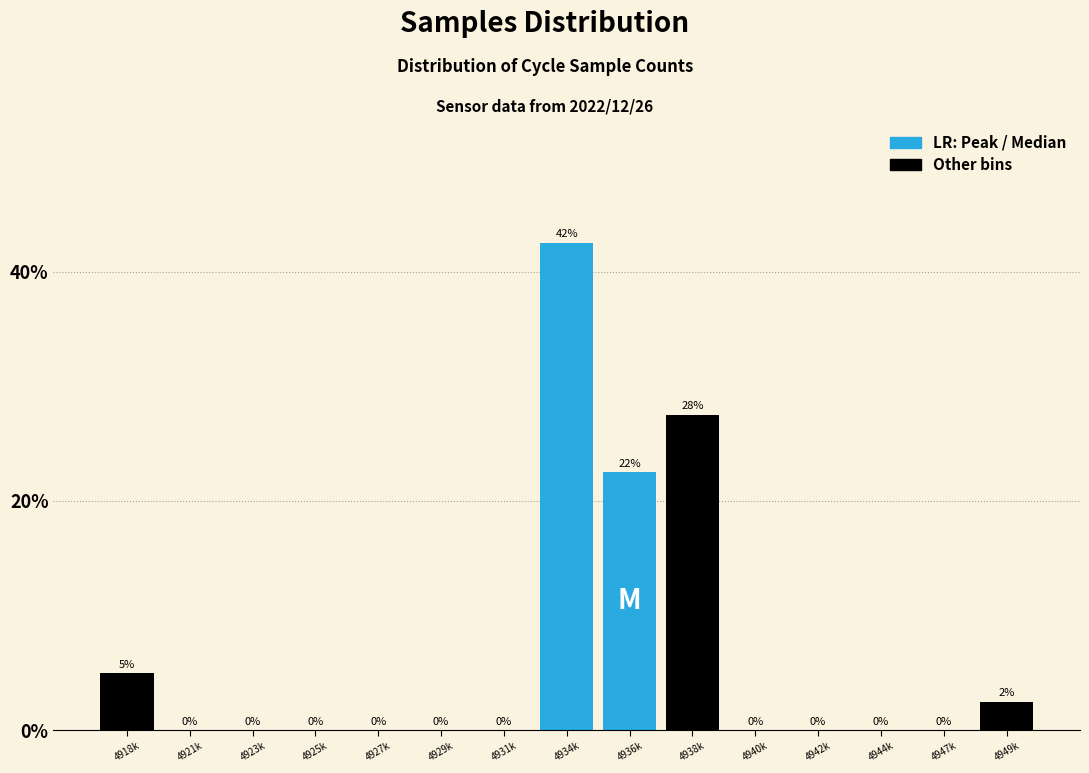

What is the change in value from 4934k to 4949k?

-40.0